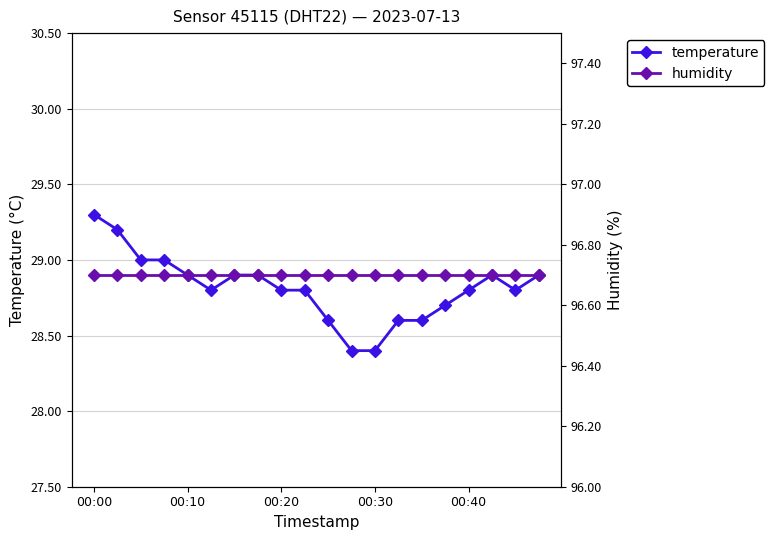

What is the spread (max minus min) of values at 5?

67.9